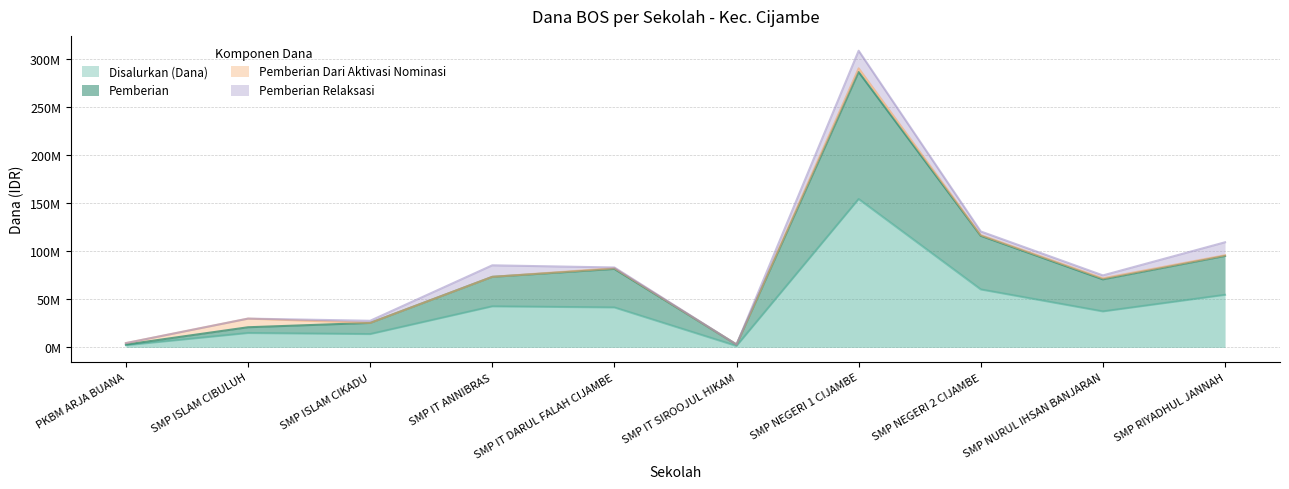

True or false: Pemberian has more than 2 points higher than both neighbors.

False